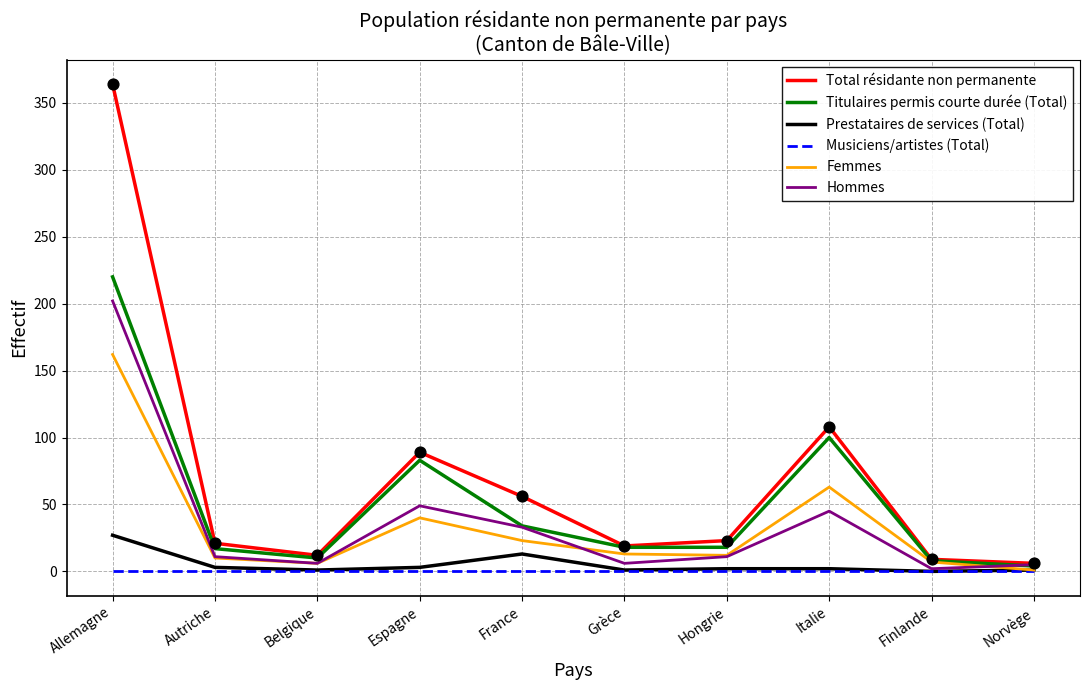

Which series has the largest total across all categories?

Total résidante non permanente